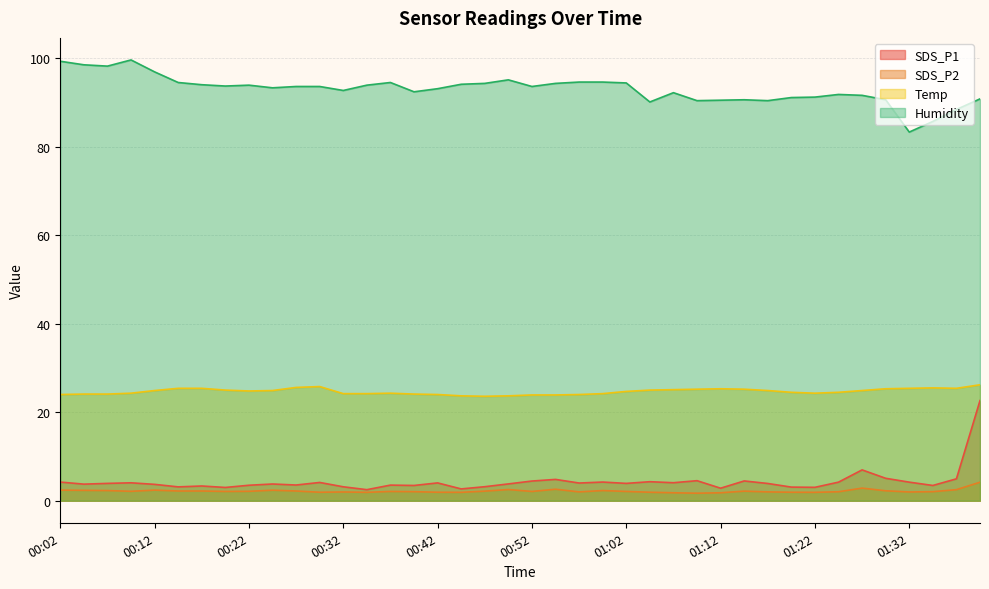

Between 00:07 and 00:54, which series saw the biggest shift?

Humidity